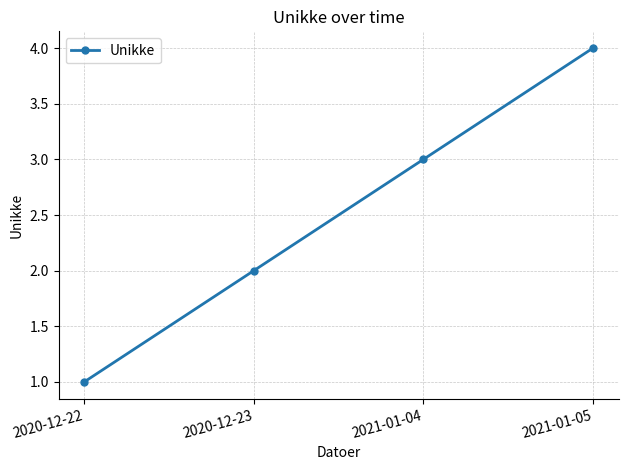

List the labels in order of value, smallest first.

2020-12-22, 2020-12-23, 2021-01-04, 2021-01-05